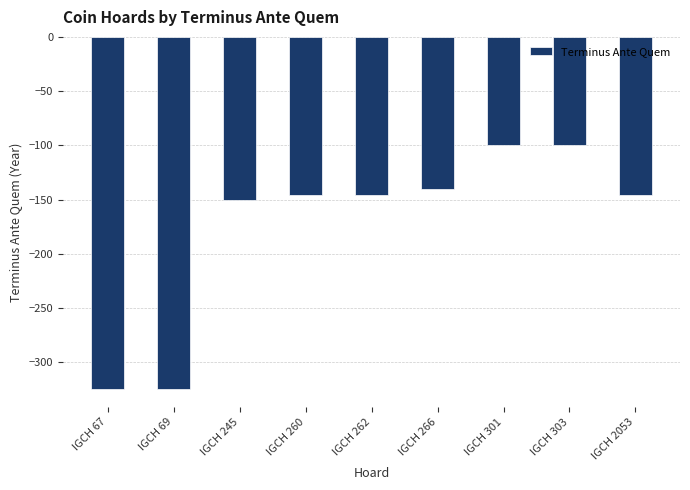

What value does the data have at IGCH 266, to the nearest 50?

-150